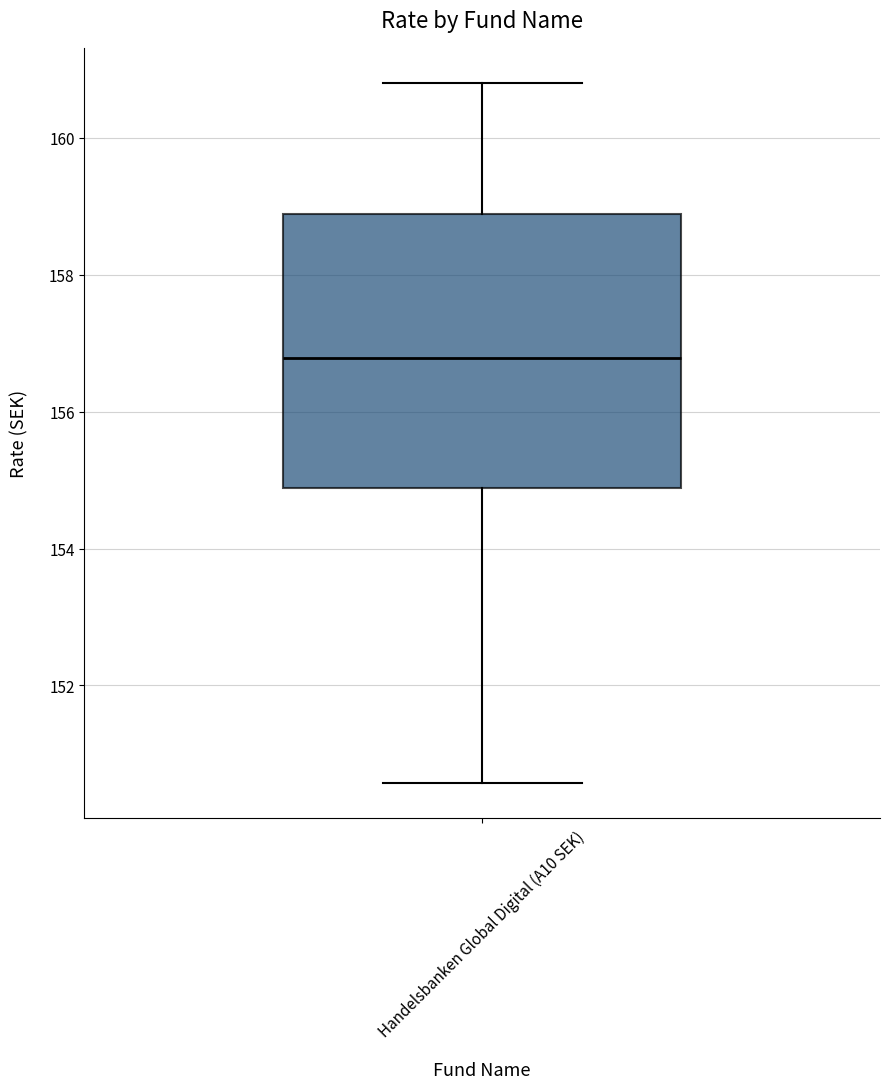

Transcribe this box plot: give where the median line is, the range the box spans, and where the two whiskers end, as read against the y-axis. The values are not printed on the chart, so give them approximately, as read against the axis.

median 156.8, box 154.8 to 158.8, whiskers 150.6 to 160.8